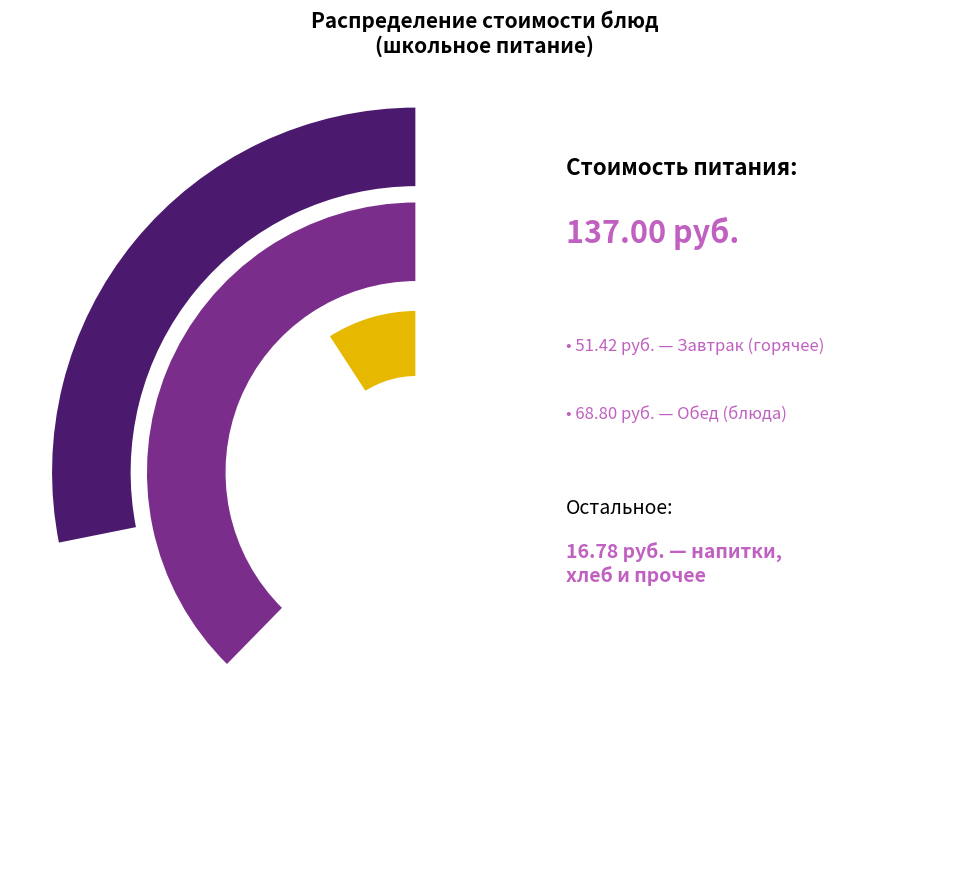

Does Хлеб дарницкий (обед) represent more than half of the total?

No